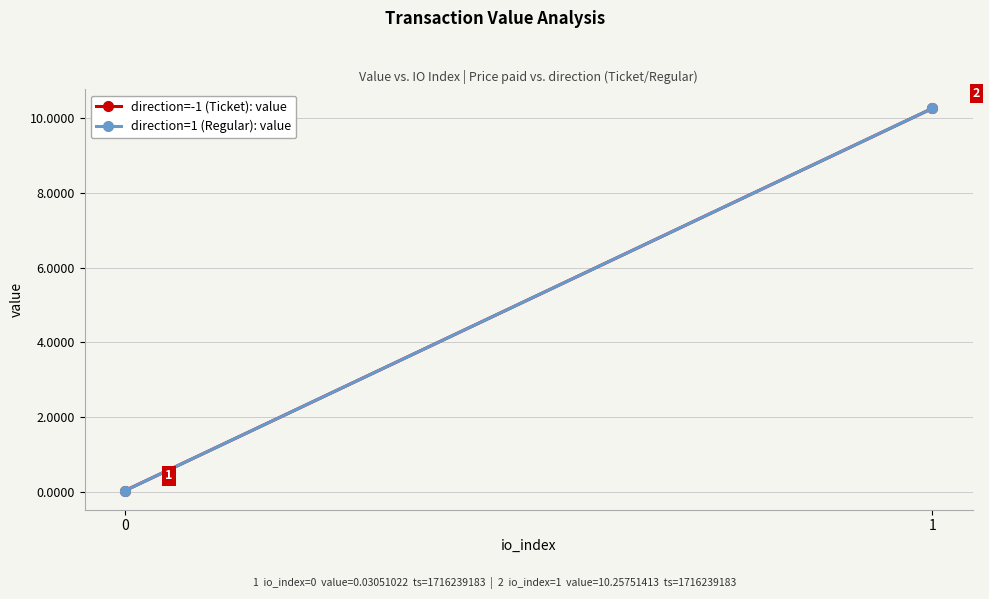

Reading left to right, list all the values displayed in this chart.

direction=-1 (Ticket): value: 0=0.0	1=10.3
direction=1 (Regular): value: 0=0.0	1=10.3